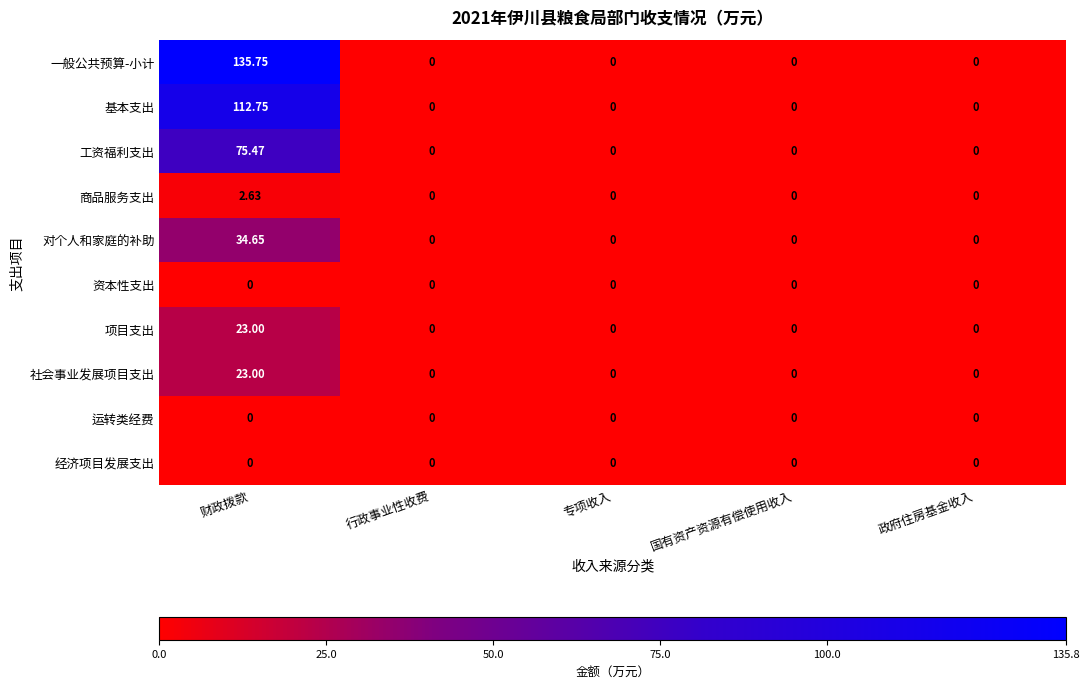

How many categories are shown in the chart?

5